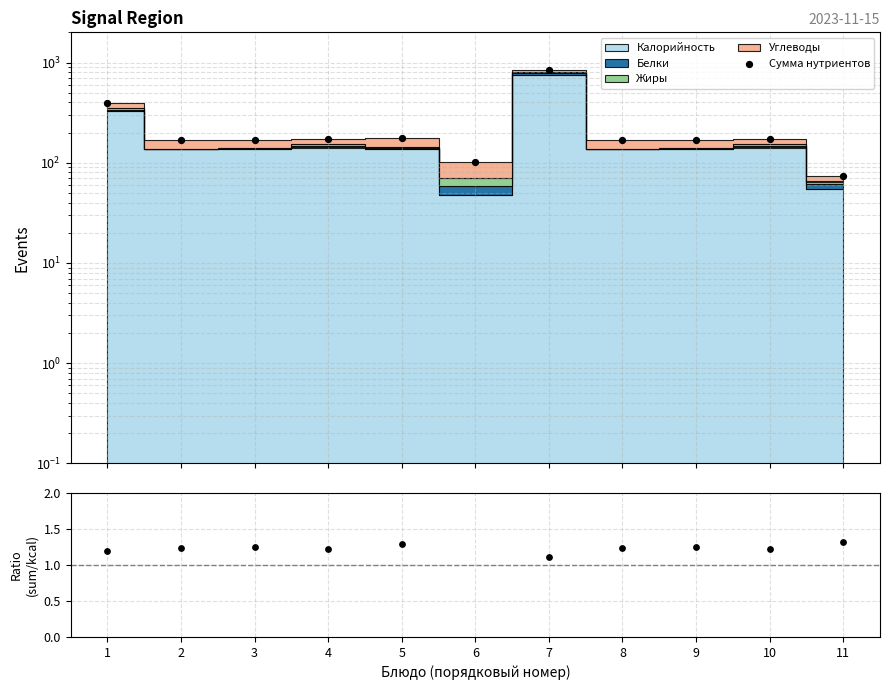

At which category is the sum across all series the highest?

7